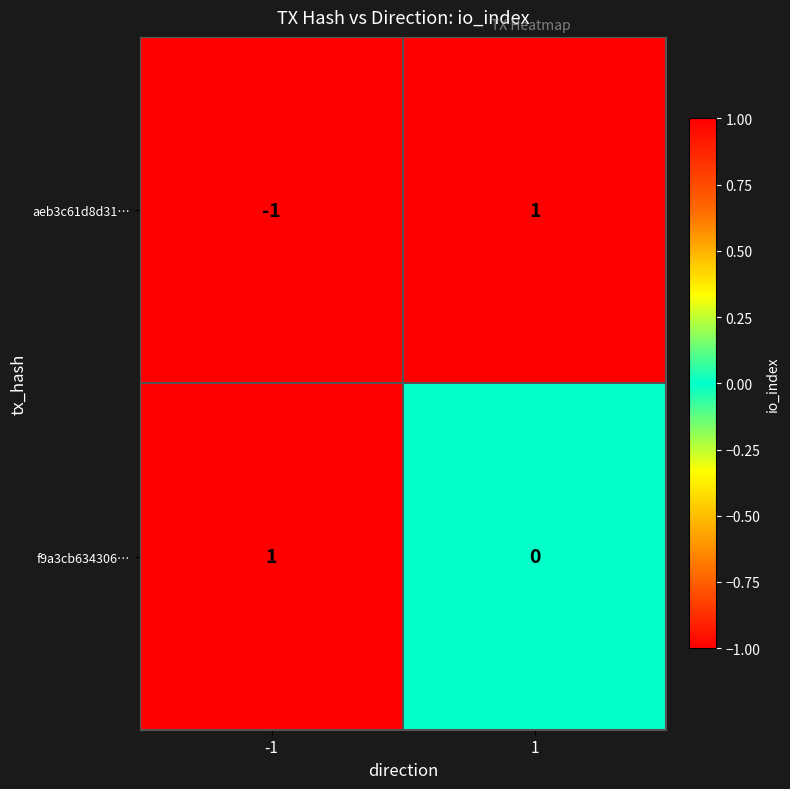

Is it true that f9a3cb634306… equals 0 at 1?

True